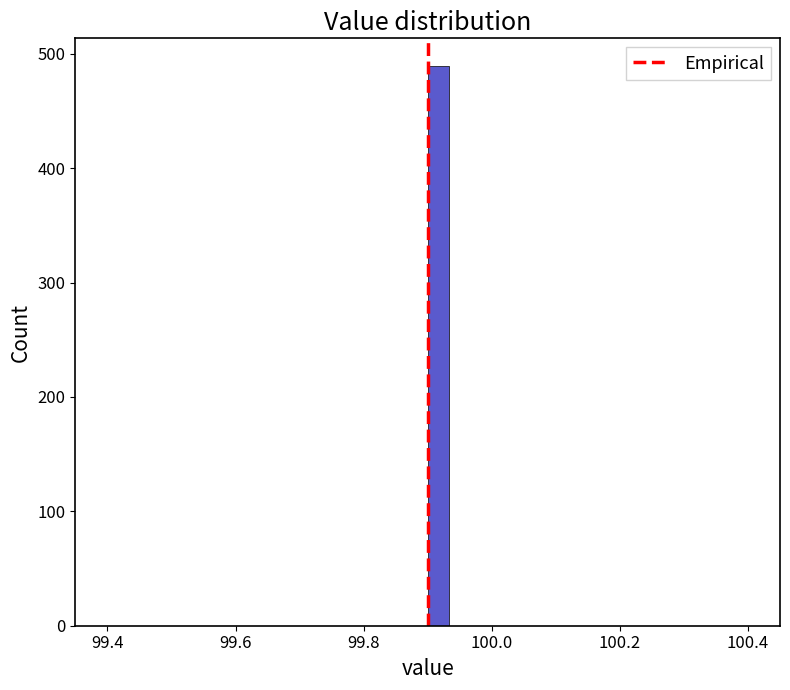

Read against the x-axis, roughly where is the centre of the tallest bar?

99.92